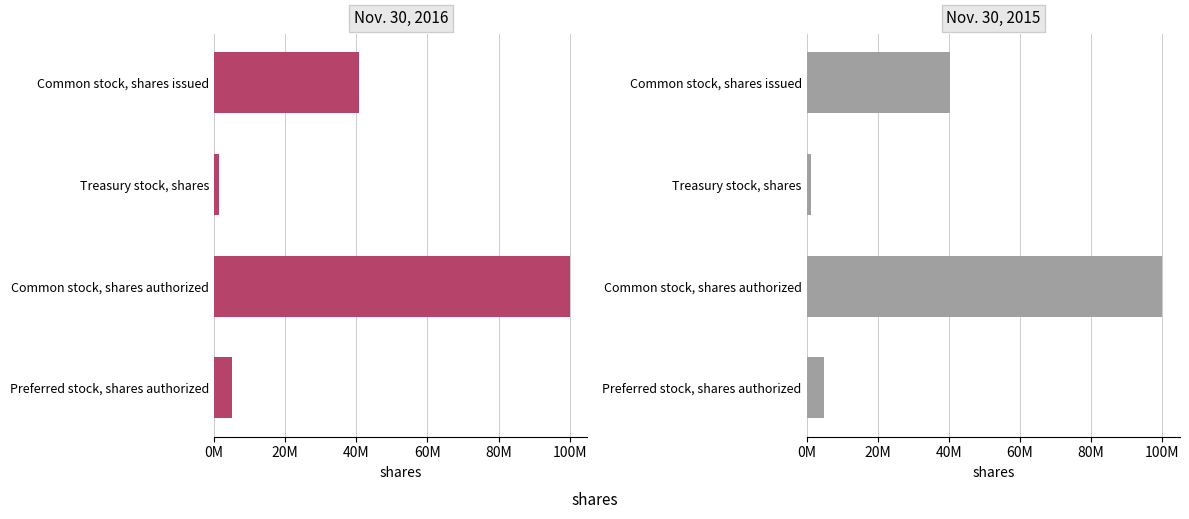

What is the difference between the second highest and second lowest values in the Nov. 30, 2016 series?

35816000